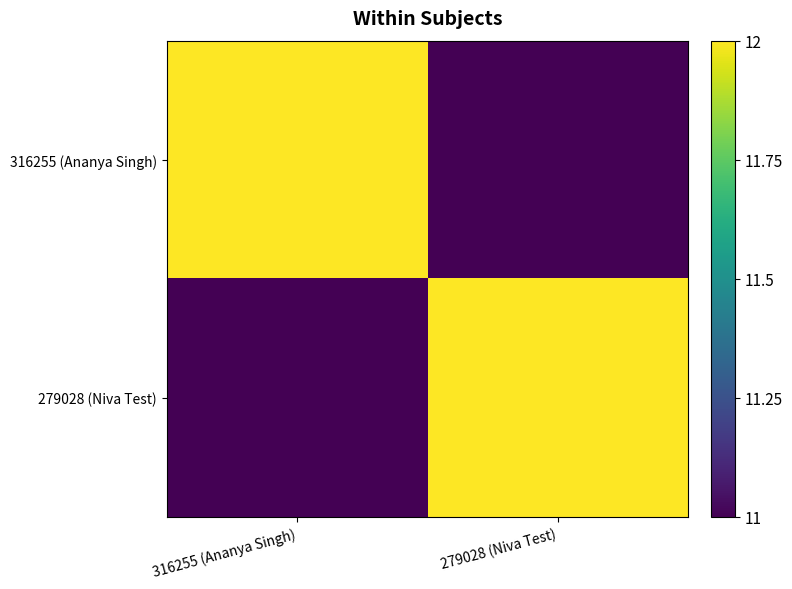

What is the difference between the highest and lowest values at 316255 (Ananya Singh)?

1